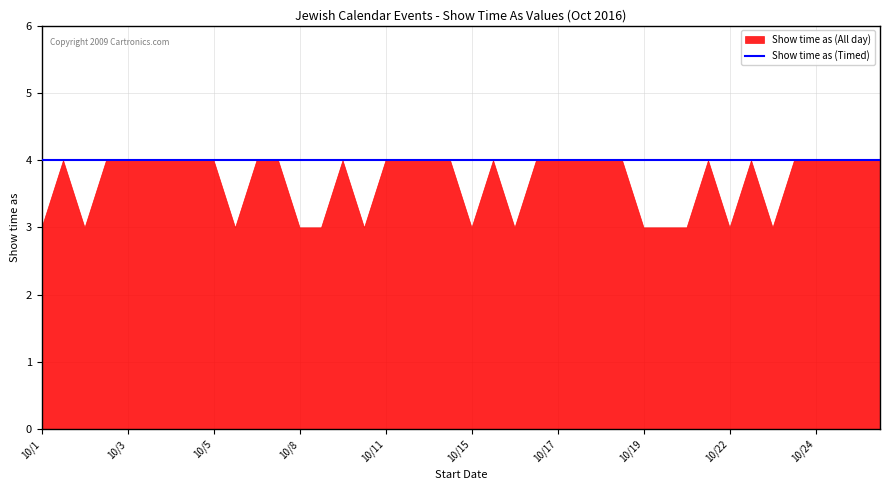

Reading right to left, what are all the values shown in this chart?

Show time as (All day): 4	4	4	4	4	3	4	3	4	3	3	3	4	4	4	4	4	3	4	3	4	4	4	4	3	4	3	3	4	4	3	4	4	4	4	4	4	3	4	3
Show time as (Timed): 4	4	4	4	4	4	4	4	4	4	4	4	4	4	4	4	4	4	4	4	4	4	4	4	4	4	4	4	4	4	4	4	4	4	4	4	4	4	4	4